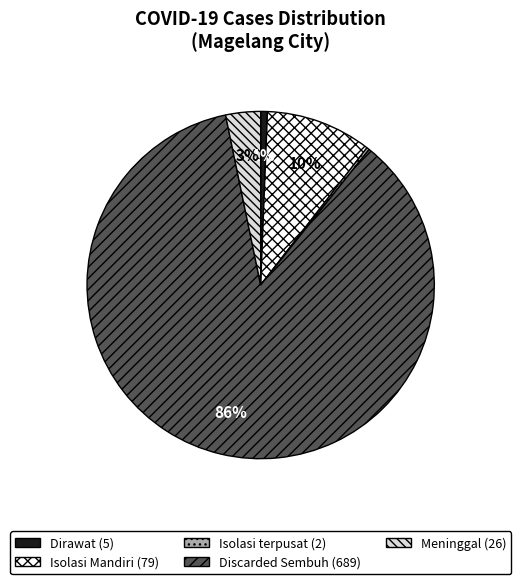

Which slice is the largest?

Discarded Sembuh